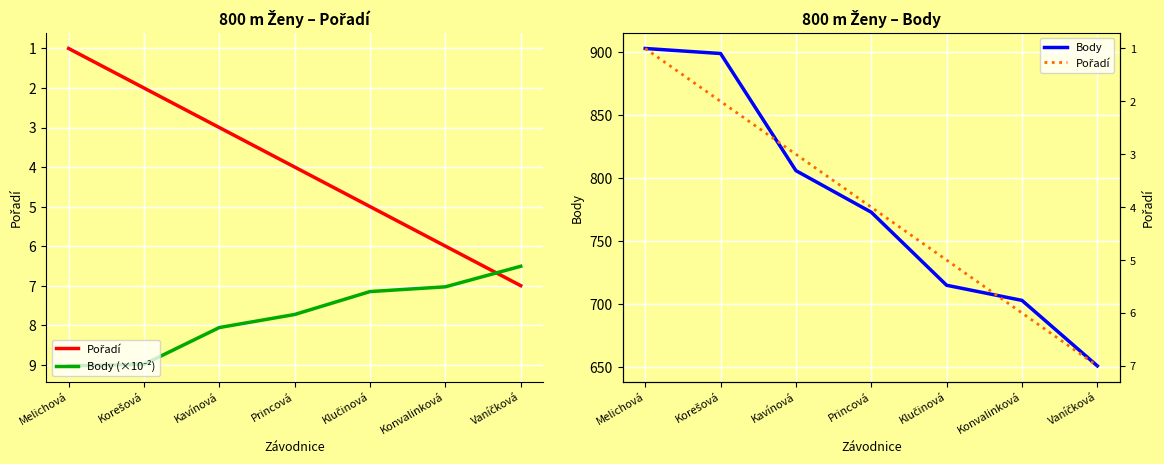

Reading left to right, transcribe all the data shown in this chart.

Pořadí: 1.0	2.0	3.0	4.0	5.0	6.0	7.0
Body (×10⁻²): 9.0	9.0	8.1	7.7	7.2	7.0	6.5
Body: 903.0	899.0	806.0	773.0	715.0	703.0	651.0